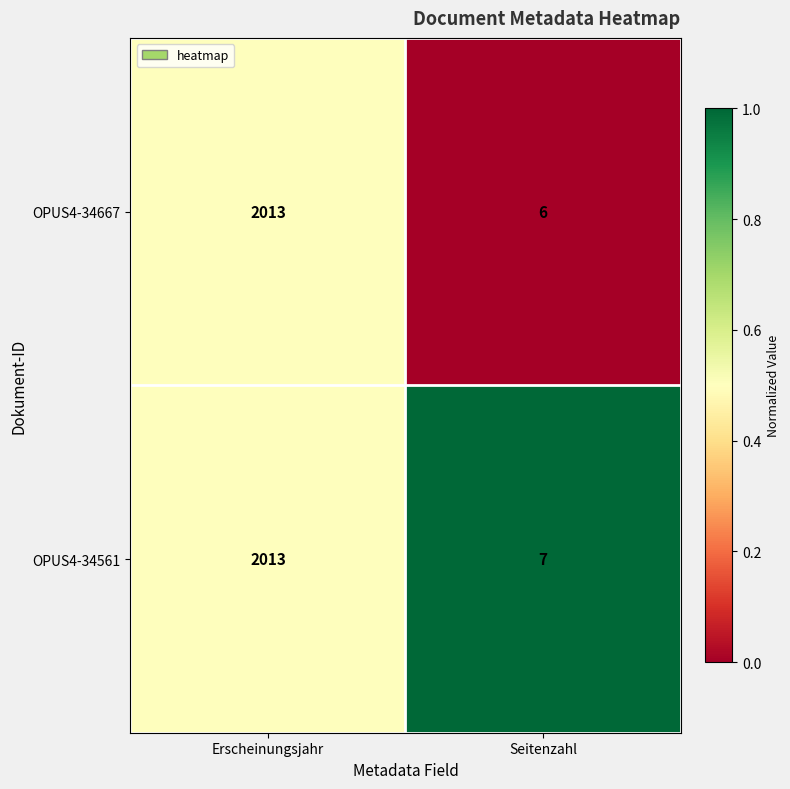

True or false: OPUS4-34667 has a value of 6 at Seitenzahl.

True